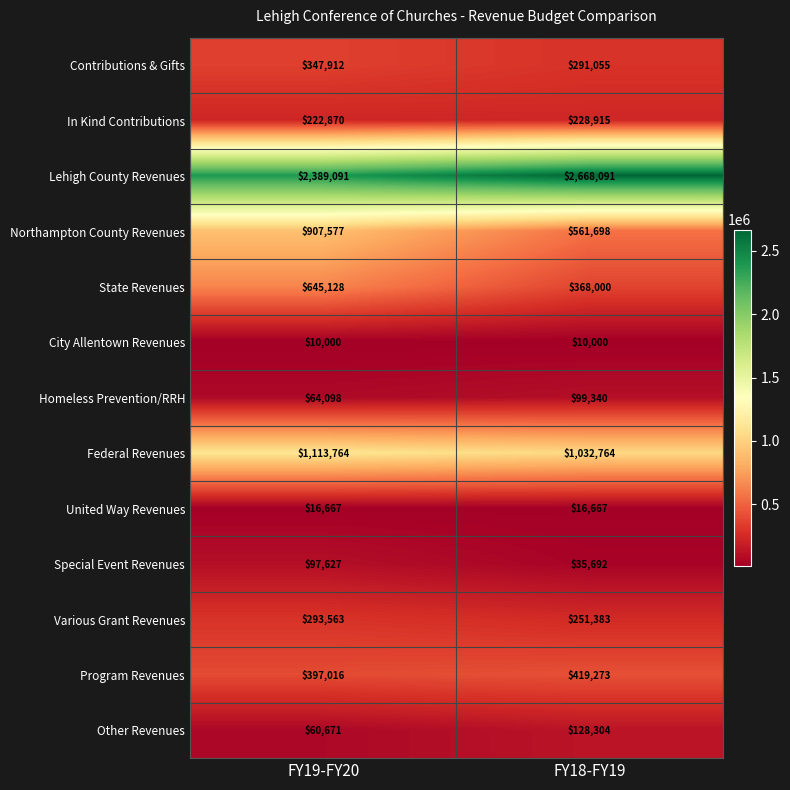

Is it true that Contributions & Gifts equals 136682 at FY18-FY19?

False